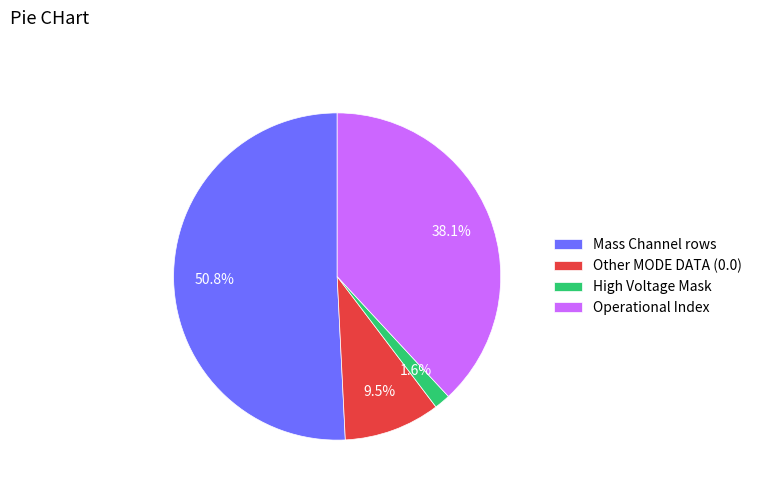

Do Operational Index and Other MODE DATA (0.0) together represent more than half of the pie?

No